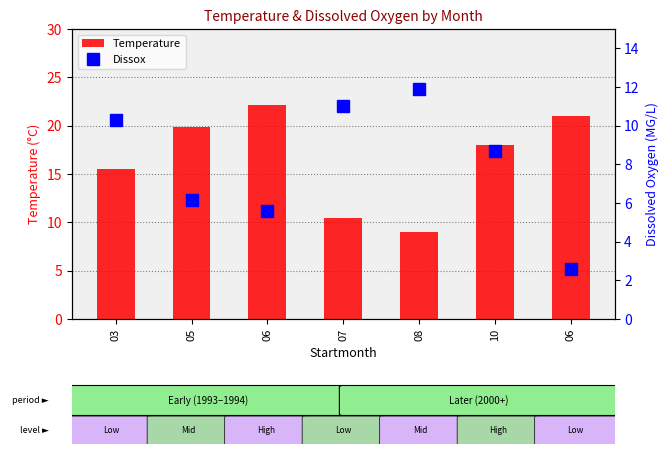

Read the Temperature value at 08.

9.0